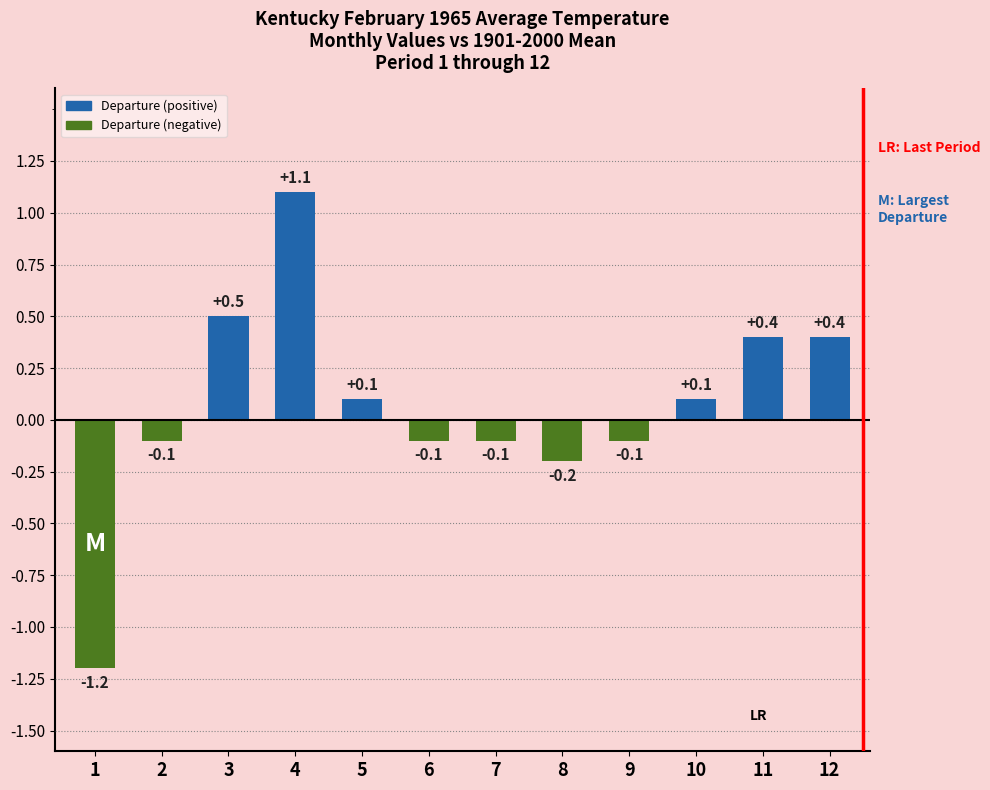

Read the value at 4.

1.1